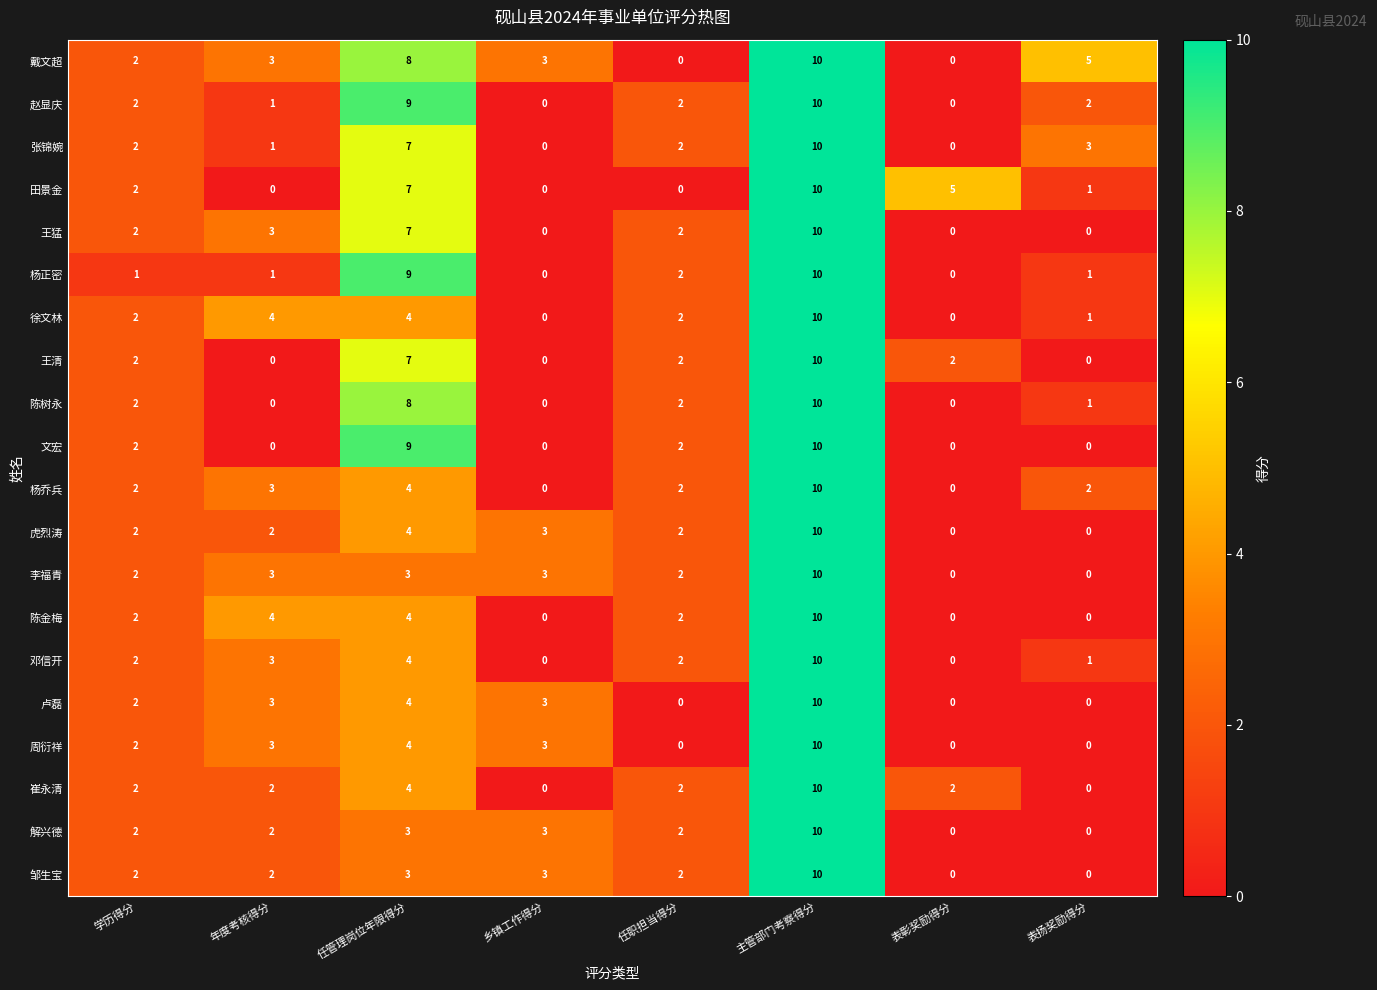

What is the difference between the 周衍祥 values at 任职担当得分 and 年度考核得分?

3